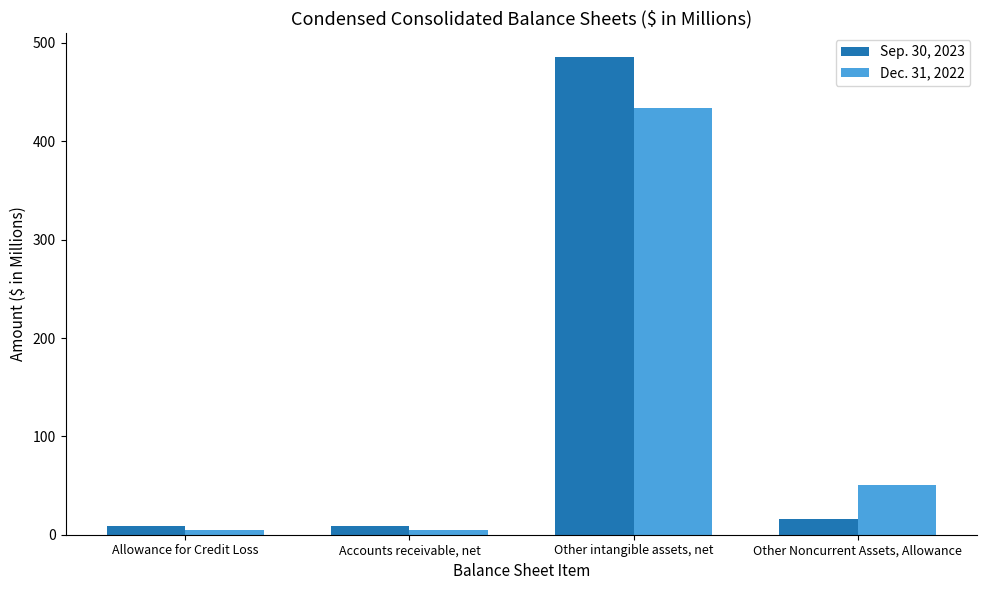

At which category is the sum across all series the highest?

Other intangible assets, net